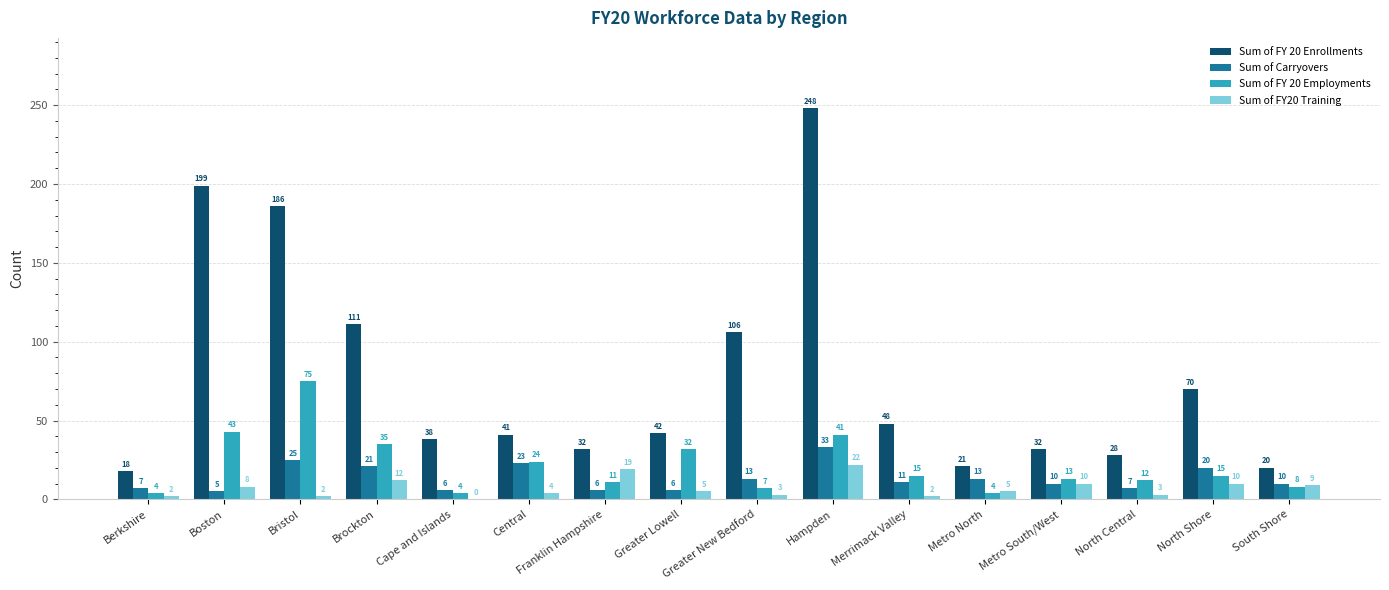

What is the approximate value of Sum of Carryovers at Greater Lowell?

6